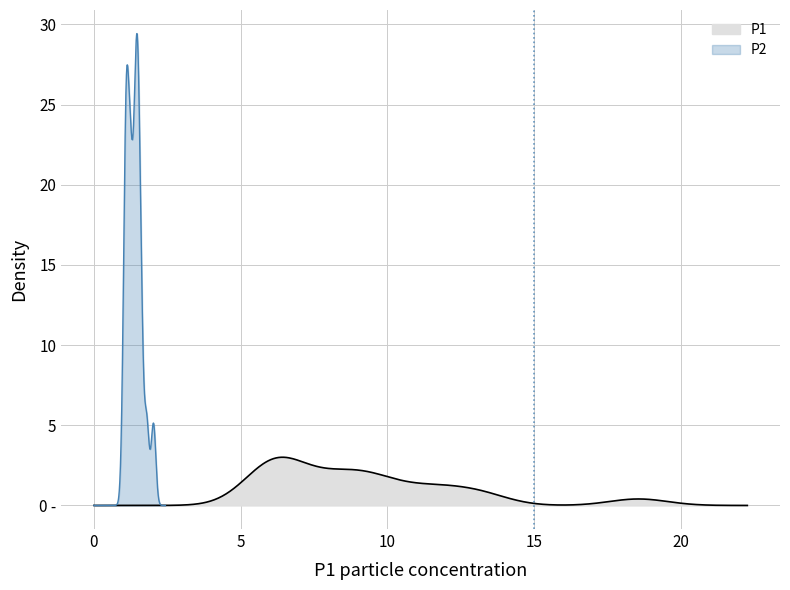

Reading left to right, list all the values displayed in this chart.

P1: 13.3	11.4	7.5	5.9	6.0	6.2	9.4	18.6	10.1	8.2	11.5	9.6	8.8	5.8	6.4	8.5	6.5	6.6	12.7
P2: 2.0	1.4	1.5	1.2	1.2	1.0	1.5	1.4	1.5	1.6	1.6	1.1	1.4	1.1	1.1	1.3	1.2	1.1	1.8